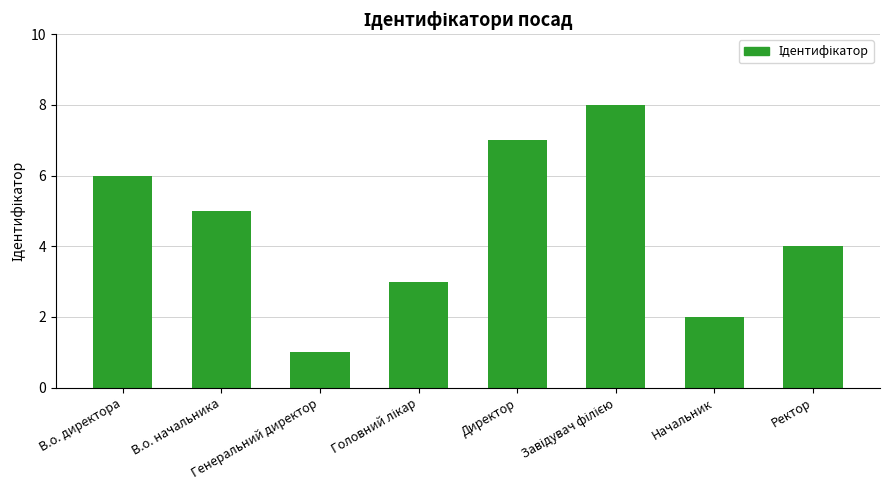

What is the maximum value shown in the chart?

8